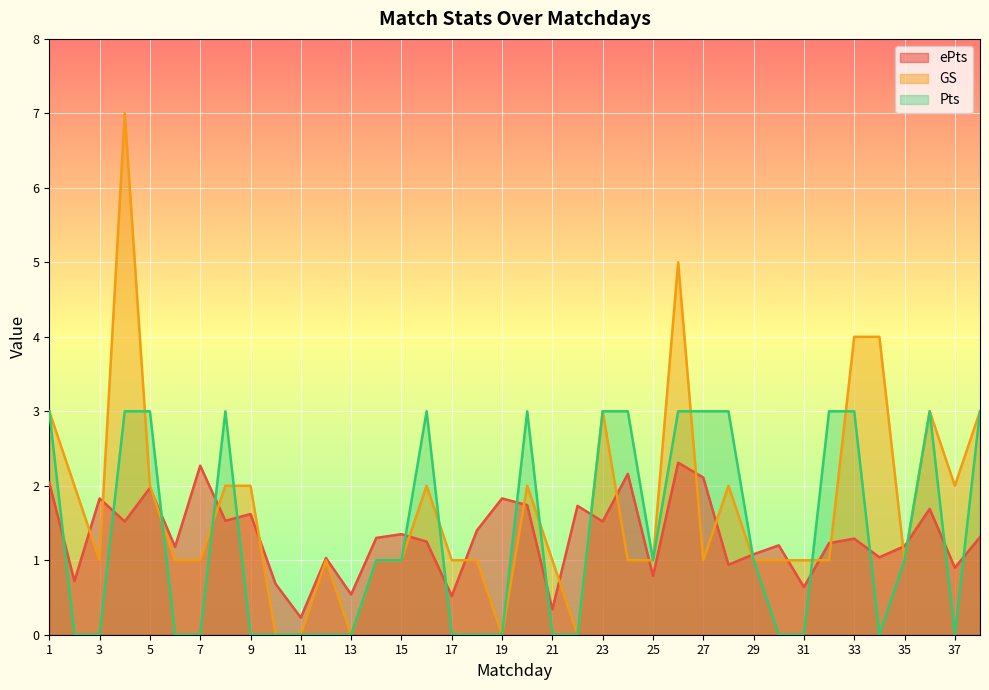

Which category has the lowest value across all series?

10